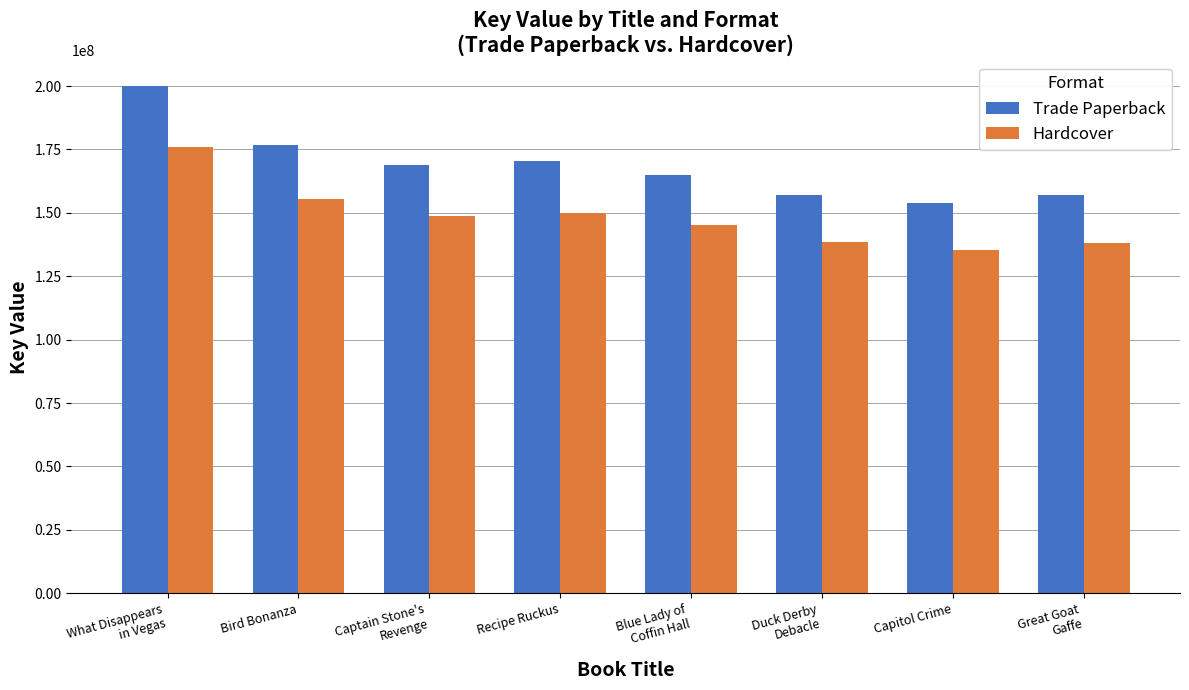

How many bars are there in each group?

2